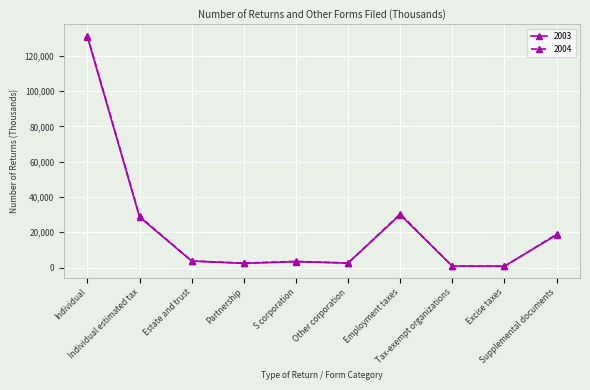

What is the greatest value displayed?

131302